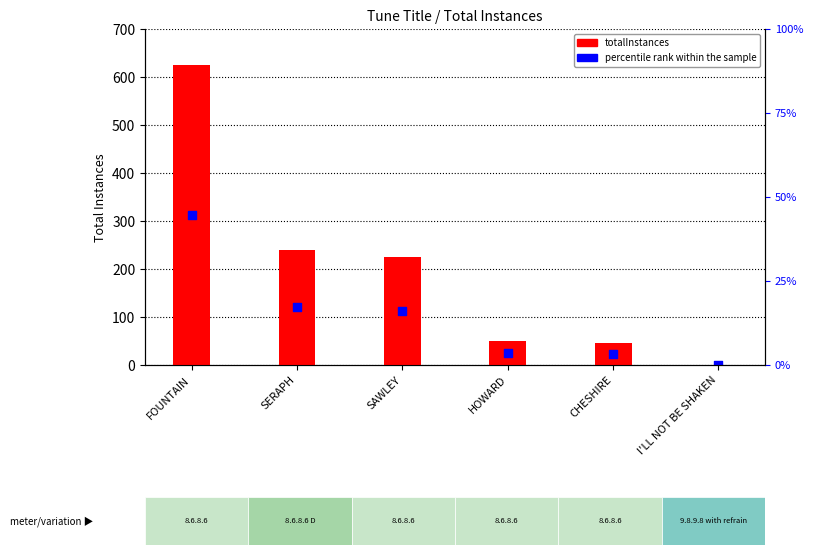

Is the value of percentile rank within the sample at SERAPH greater than the value of totalInstances at I'LL NOT BE SHAKEN?

Yes